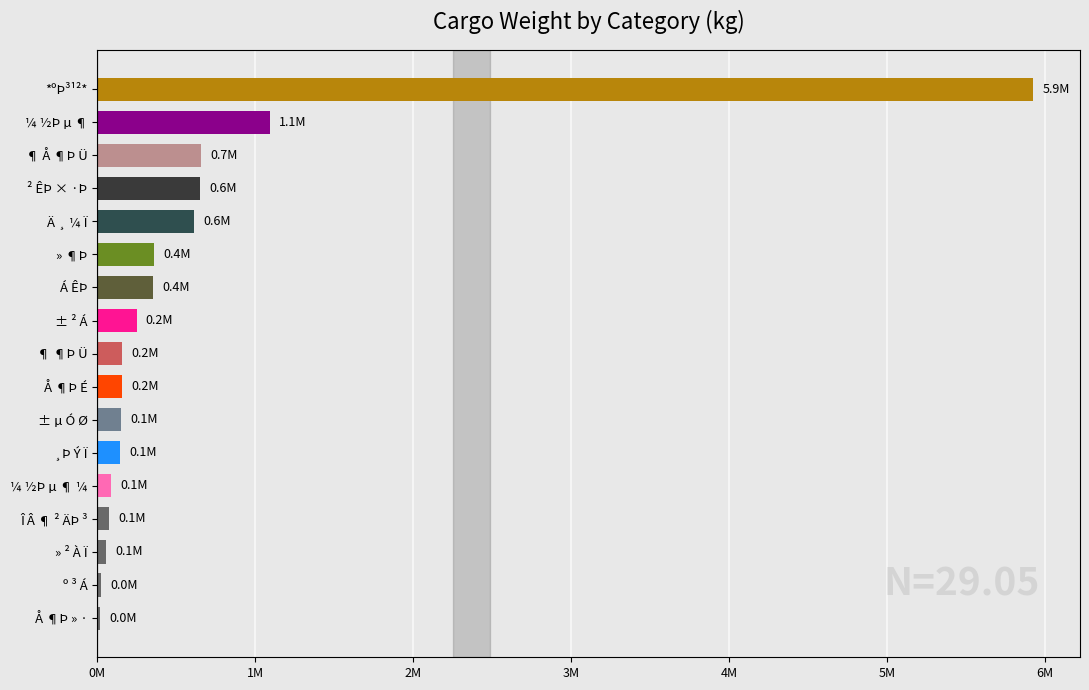

What is the smallest value displayed?

17313.9